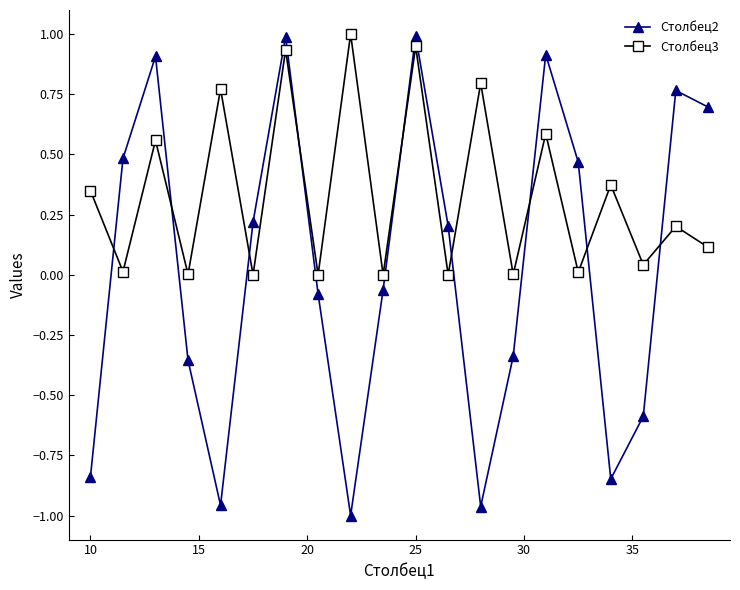

What is the difference between the maximum and minimum values in the Столбец2 series?

2.0